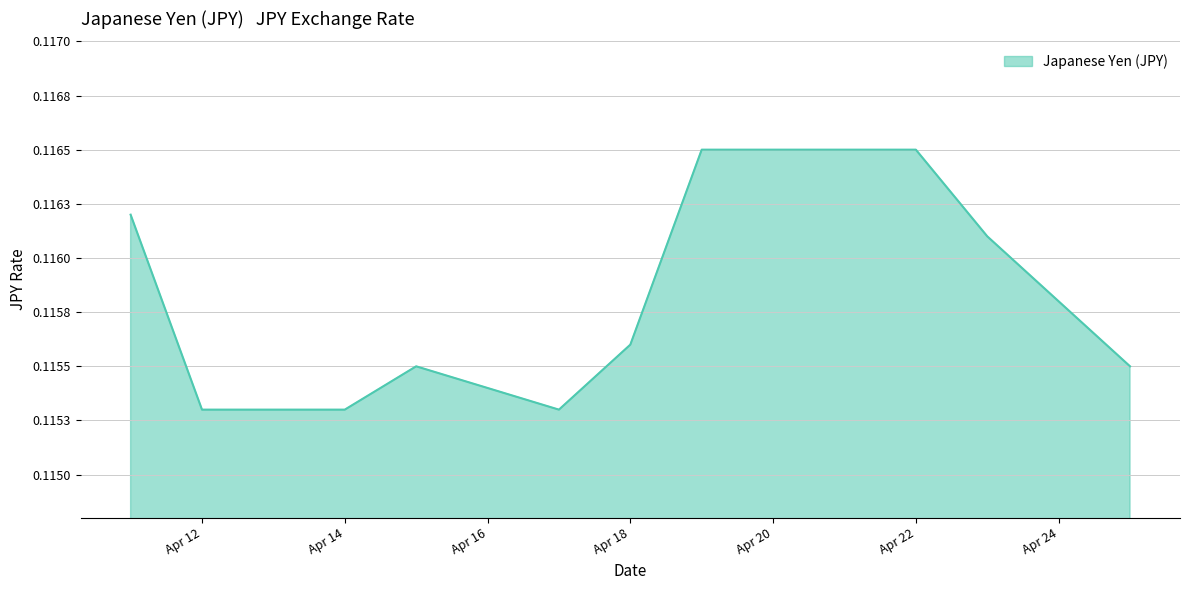

Is this an area chart (filled region under the line)?

Yes